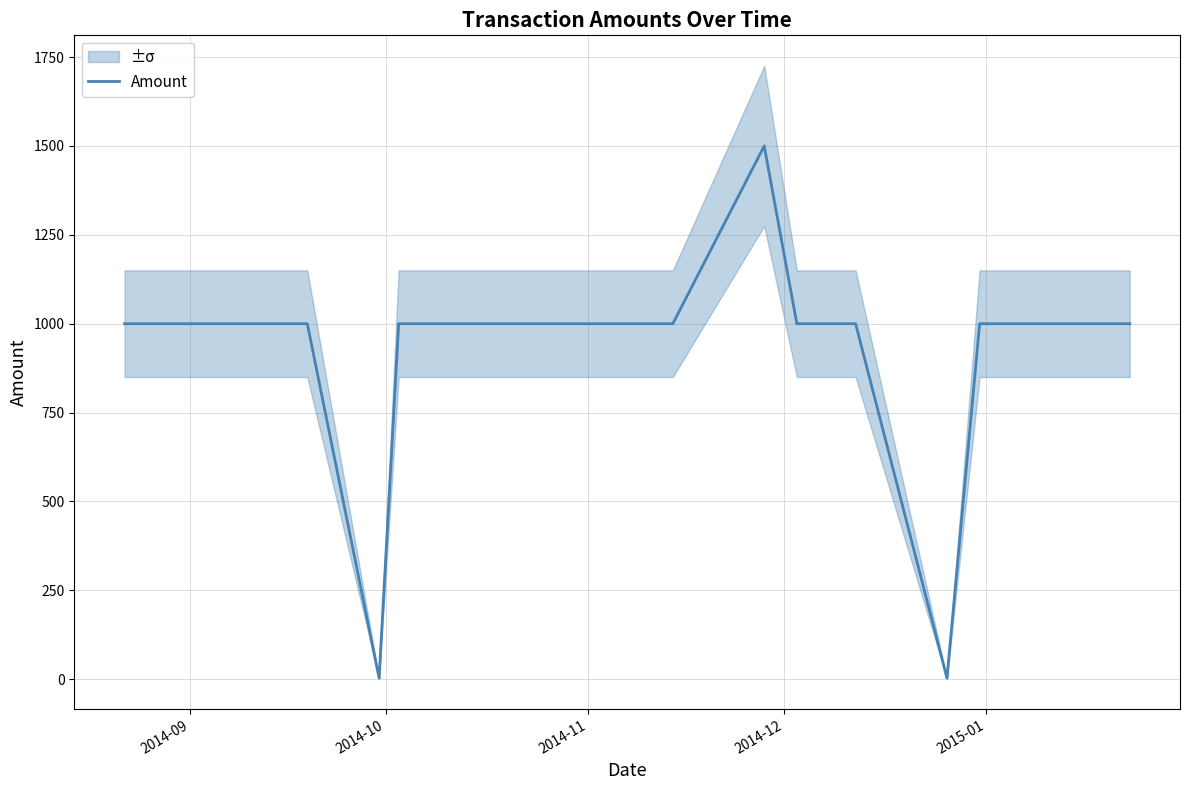

What is the highest value of the Amount series?

1500